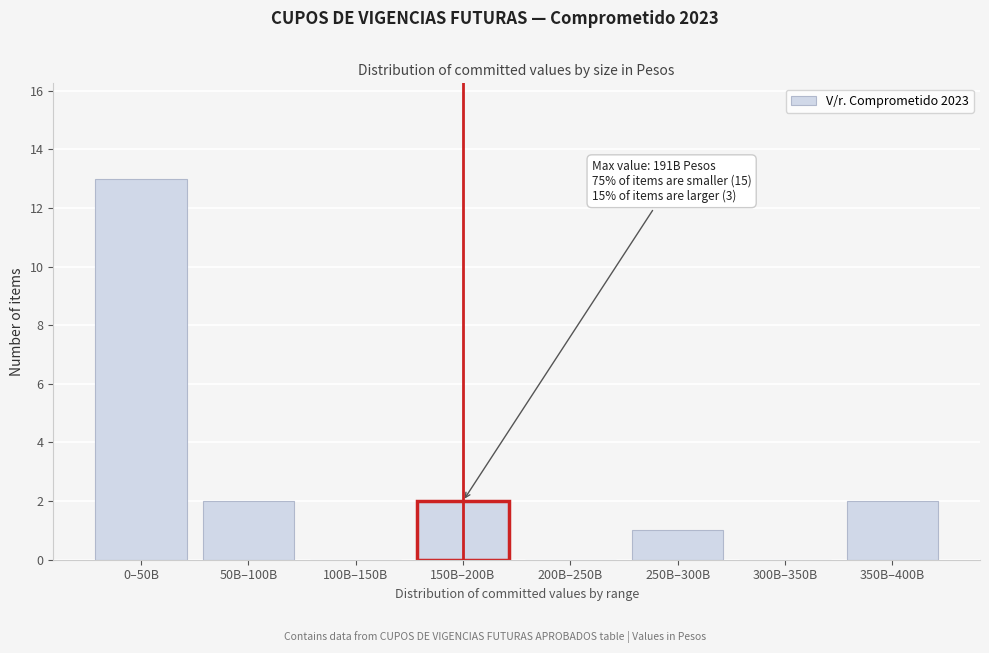

Reading left to right, extract all data points from this chart.

0–50B=13	50B–100B=2	100B–150B=0	150B–200B=2	200B–250B=0	250B–300B=1	300B–350B=0	350B–400B=2